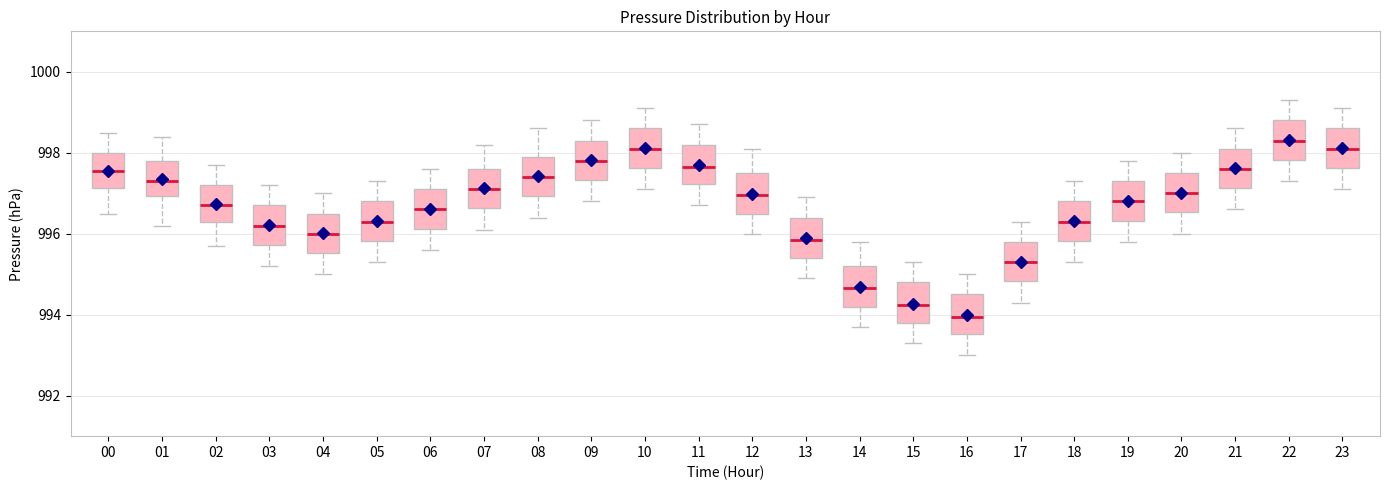

Where is the upper edge of the box at x = 13 on the y-axis? The values are not printed on the chart, so give them approximately, as read against the axis.

996.4